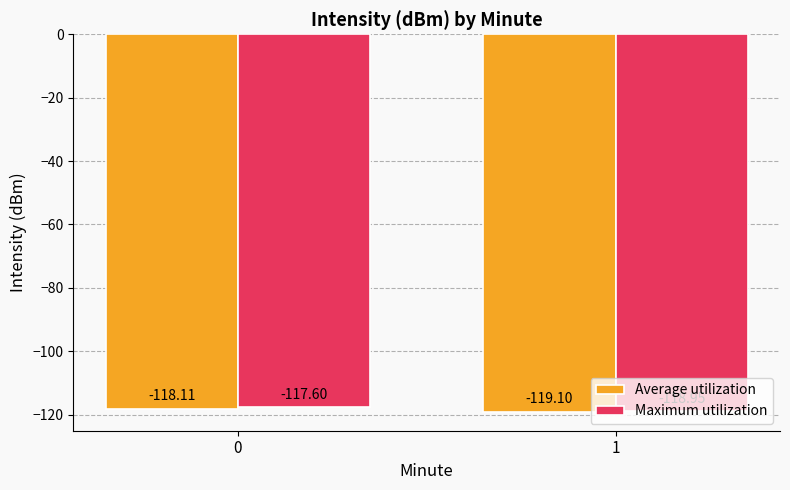

How many bars are there in each group?

2